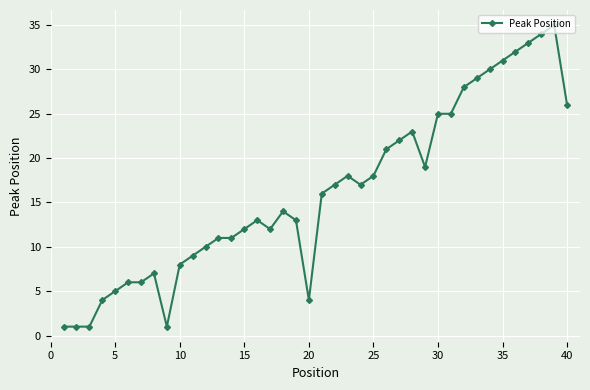

True or false: there are more than 2 points higher than both neighbors.

True